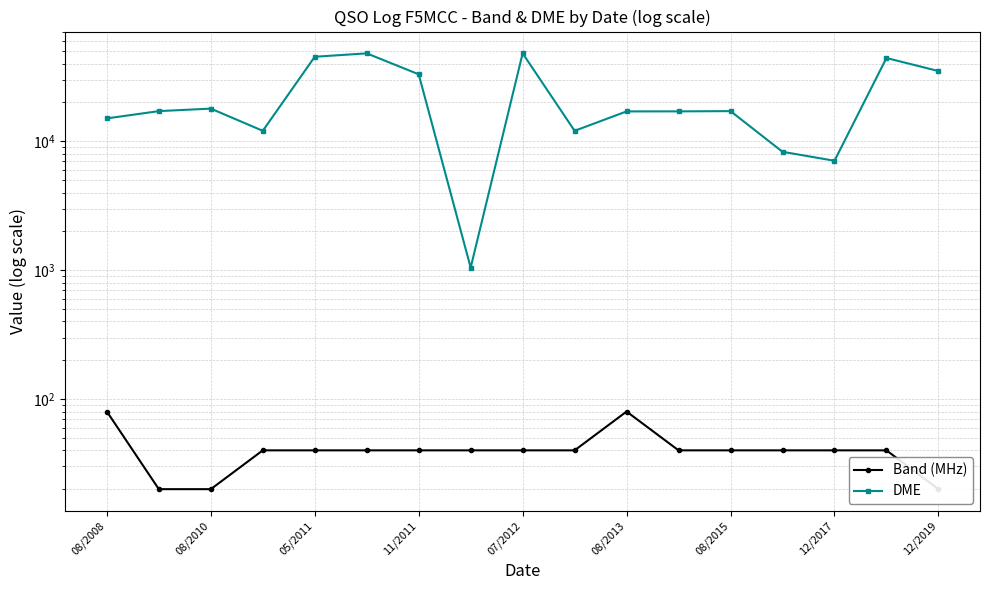

What is the difference between the maximum and minimum values in the Band (MHz) series?

60